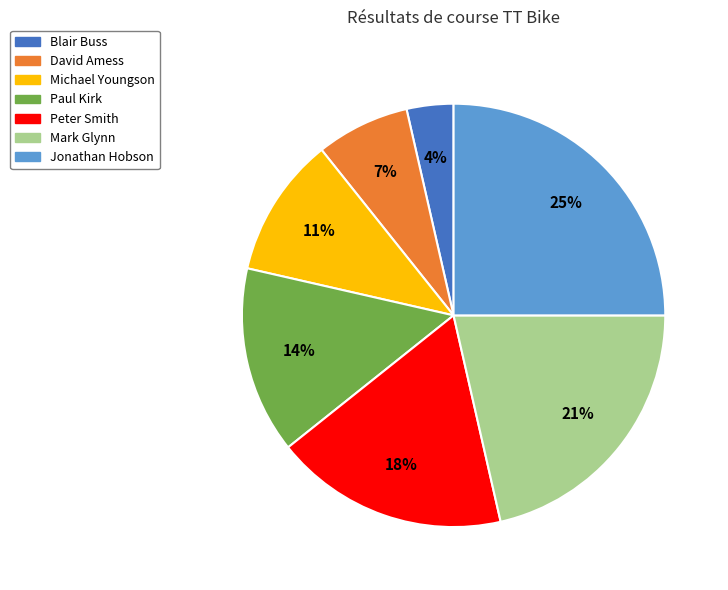

What is the smallest slice in the pie chart?

Blair Buss